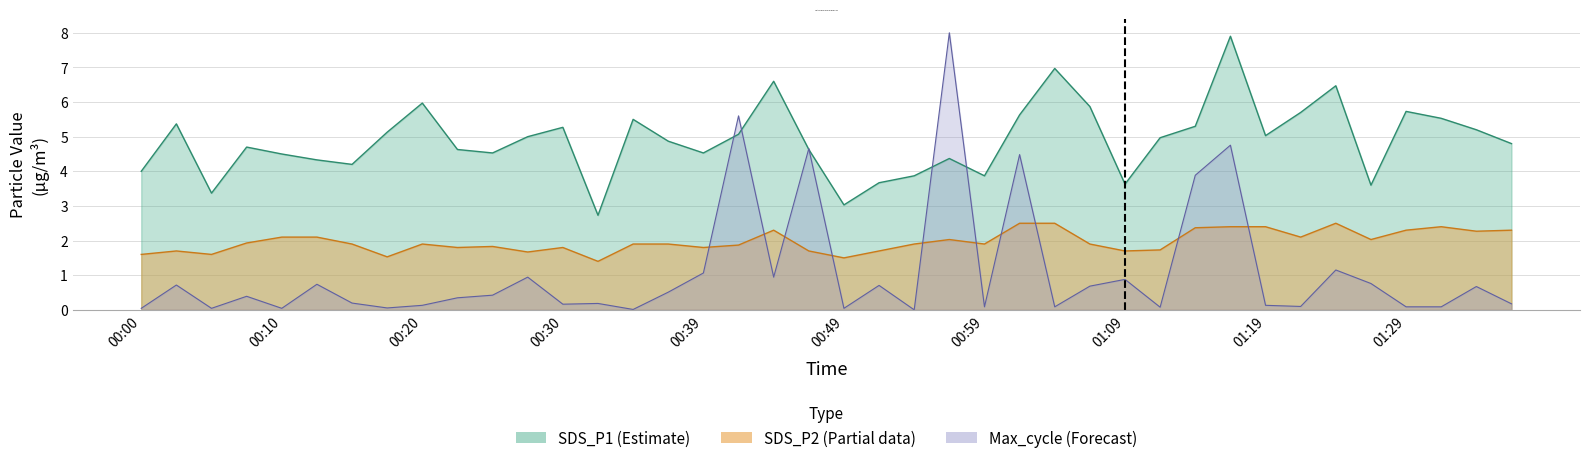

After their last crossing, which series has the higher values: Max_cycle or SDS_P1?

SDS_P1